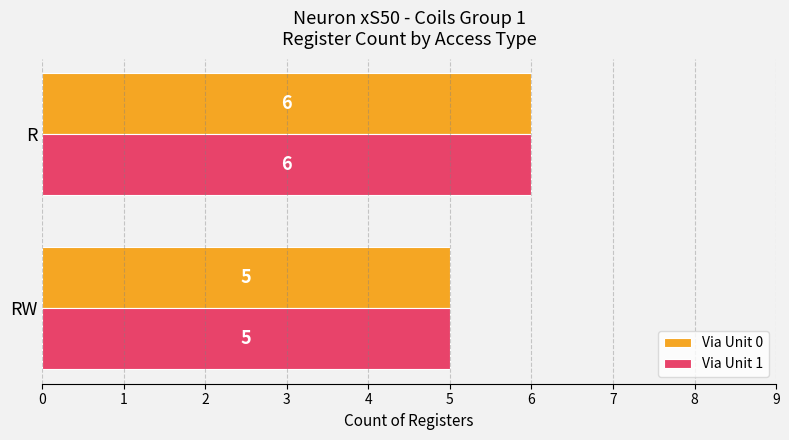

Count the Via Unit 1 values in the range 5 to 6.

2